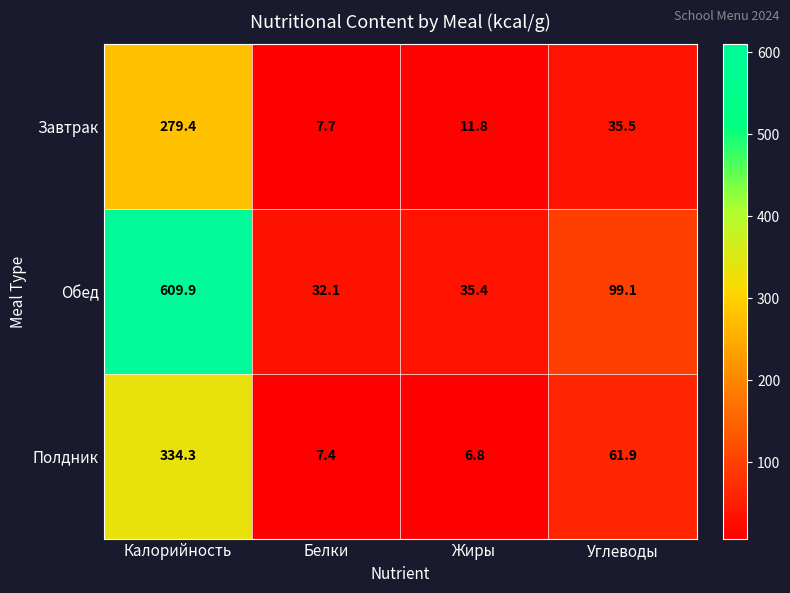

What is the total value across all series at Жиры?

54.0